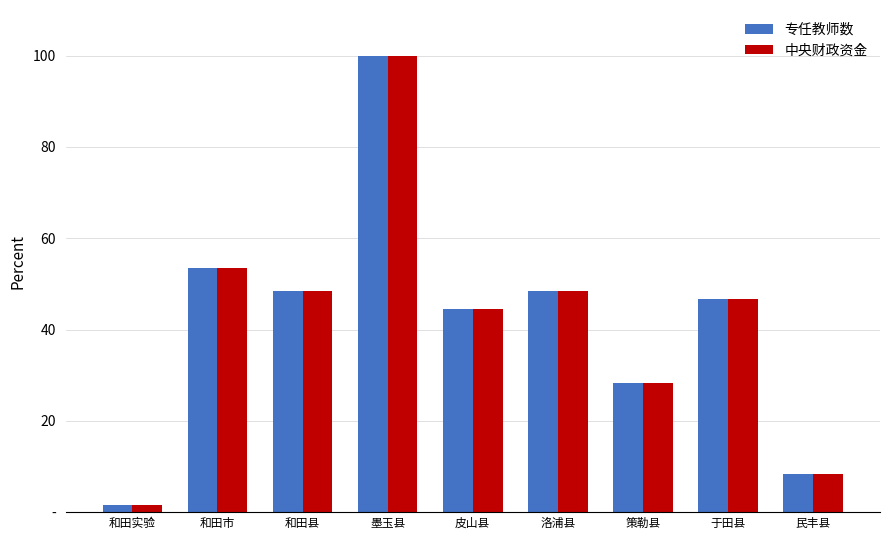

Which has a higher value, 和田县 or 墨玉县?

墨玉县